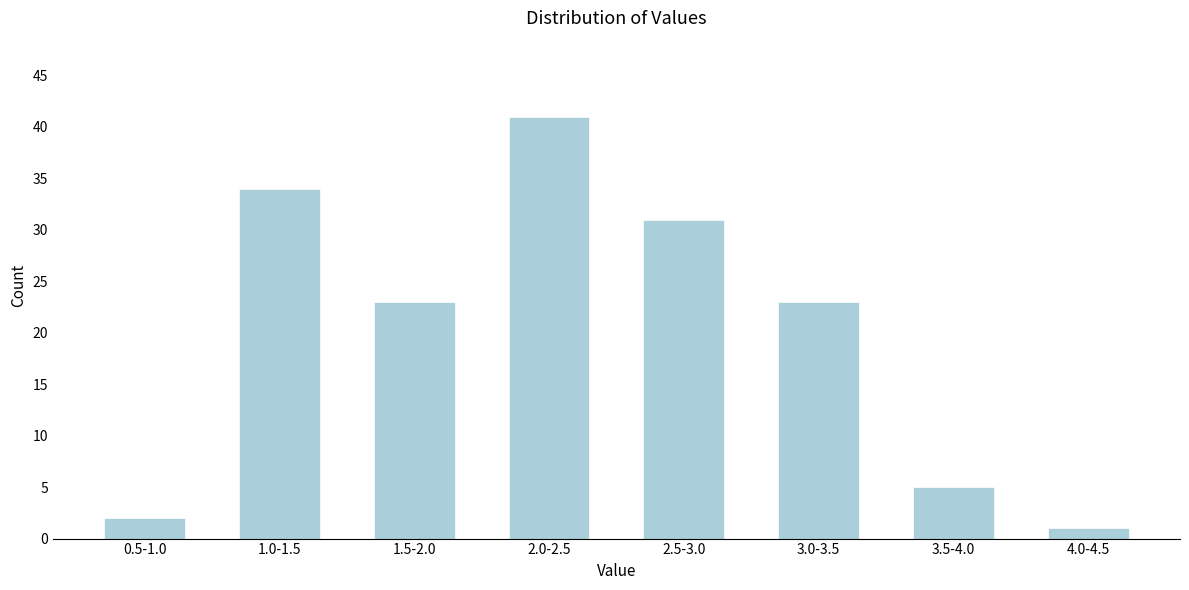

Reading right to left, what are all the values shown in this chart?

4.0-4.5=1	3.5-4.0=5	3.0-3.5=23	2.5-3.0=31	2.0-2.5=41	1.5-2.0=23	1.0-1.5=34	0.5-1.0=2